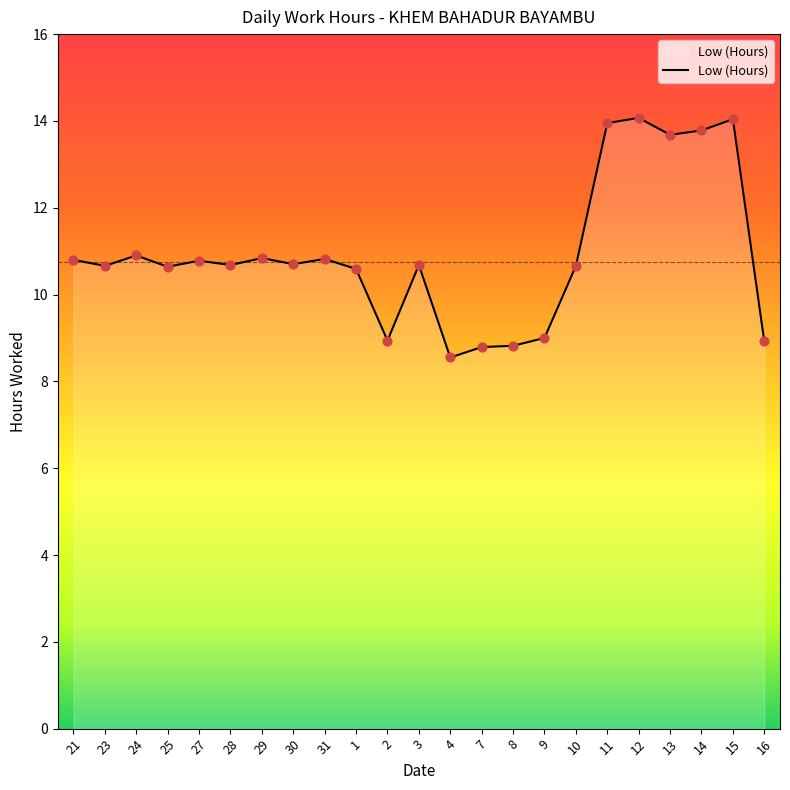

Approximately how many times larger is the value at 13 compared to 12?

1.0